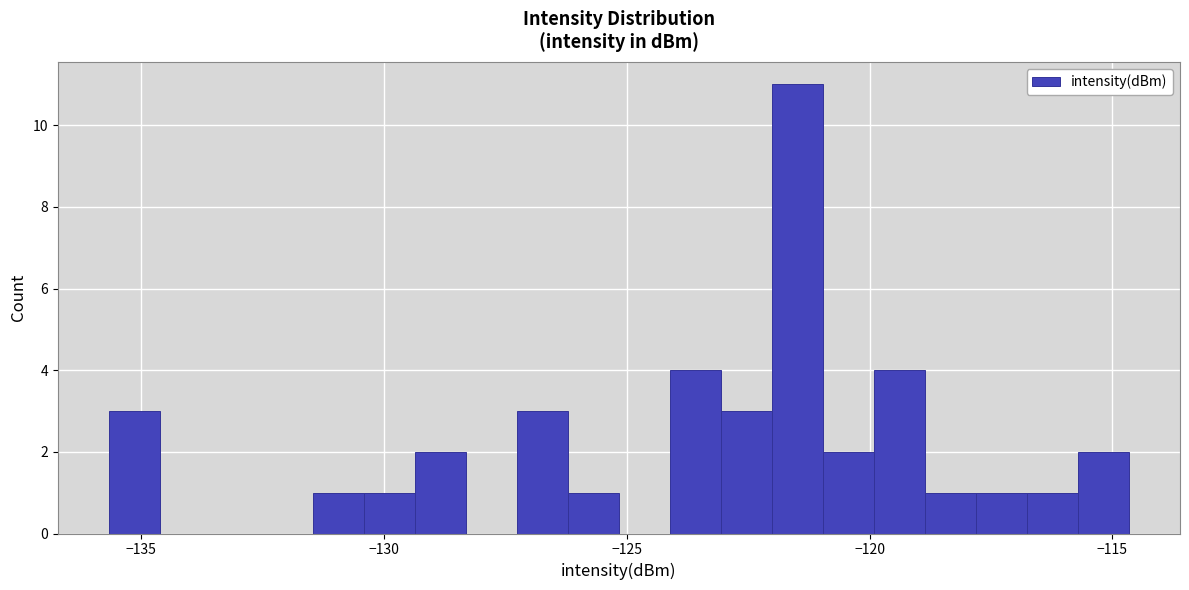

Read against the x-axis, roughly where is the centre of the tallest bar?

-121.5